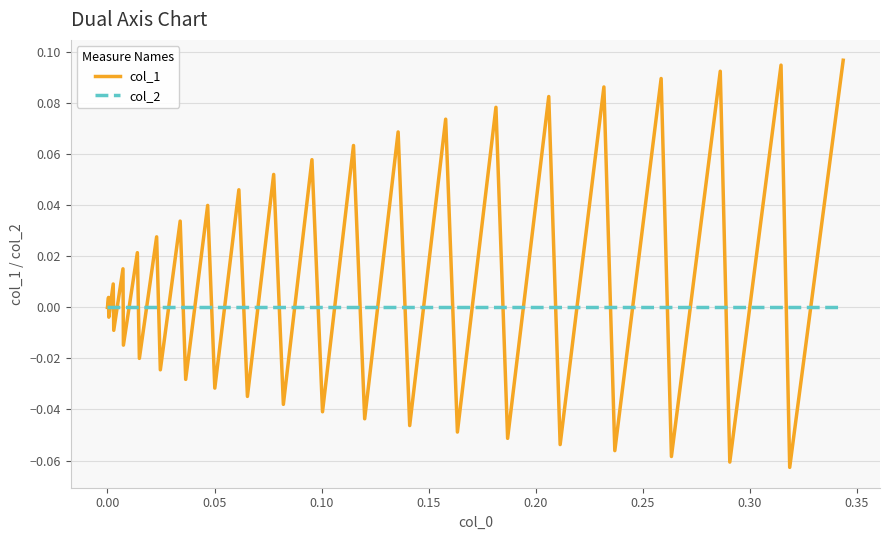

List the series in order of their peak value, lowest first.

col_2, col_1